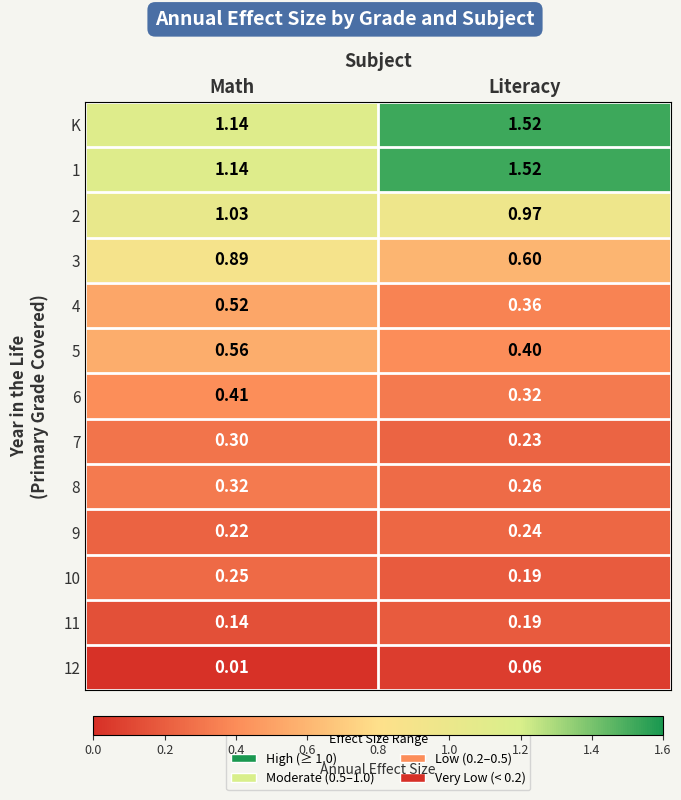

Rank the categories by K value from lowest to highest.

Math, Literacy